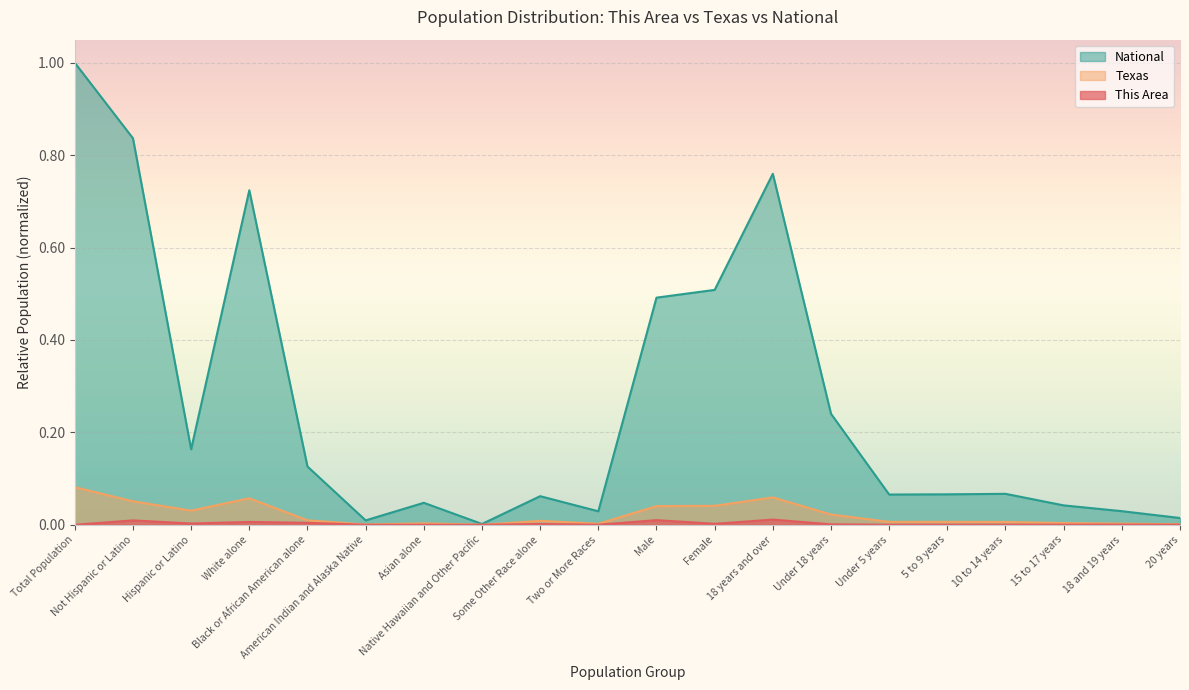

At American Indian and Alaska Native, list the series in order from largest to smallest.

National, Texas, This Area